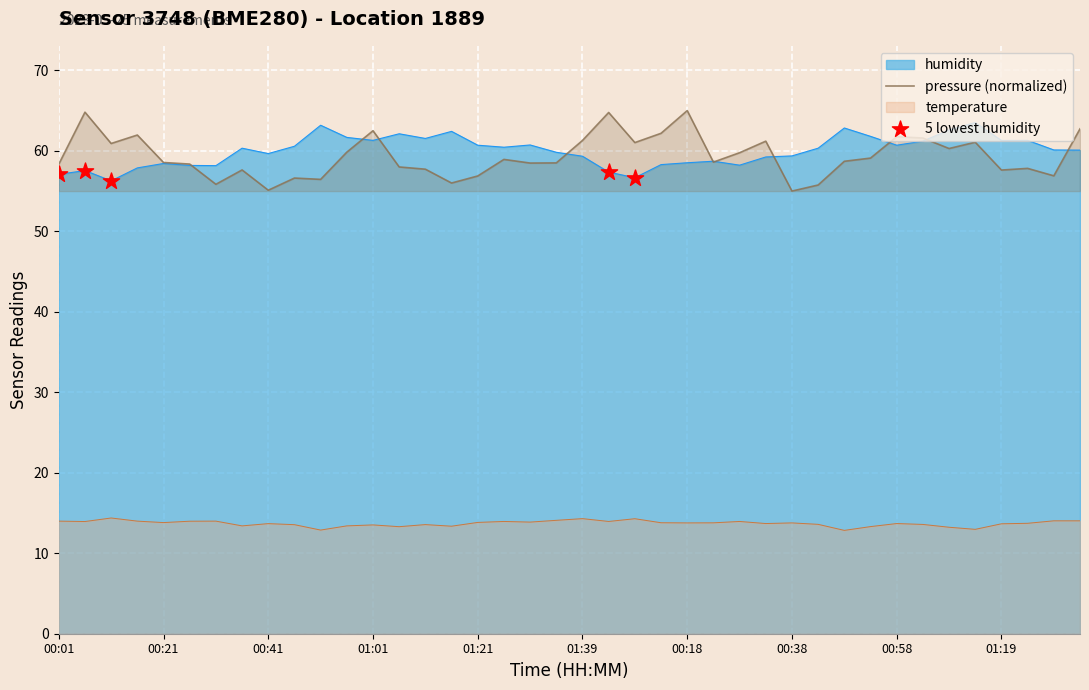

Is the value of humidity at 26 greater than the value of temperature at temperature?

Yes